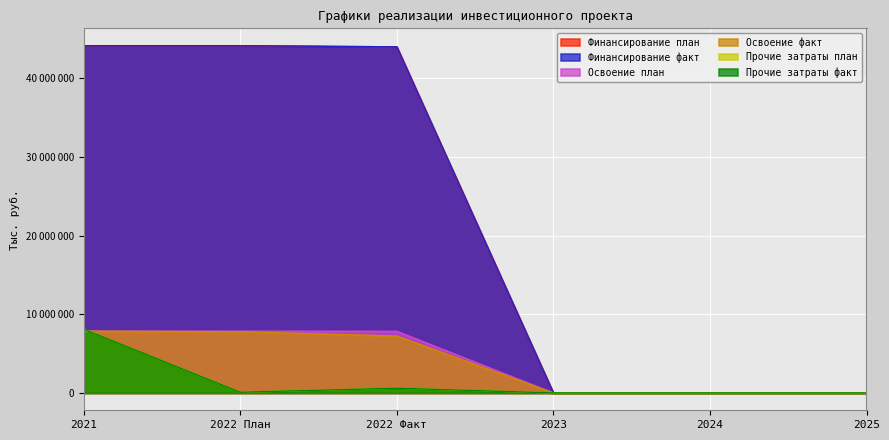

Which series has the widest spread of values?

Финансирование план